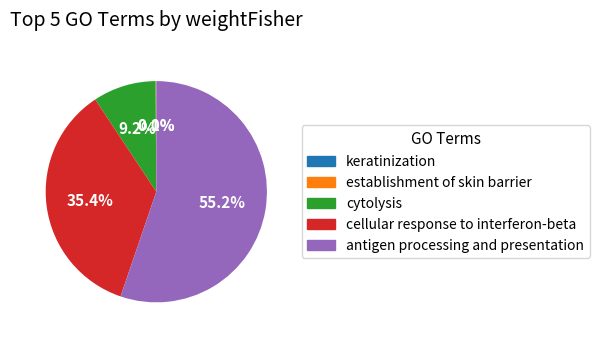

Combined, do antigen processing and presentation and cytolysis account for over 50%?

Yes